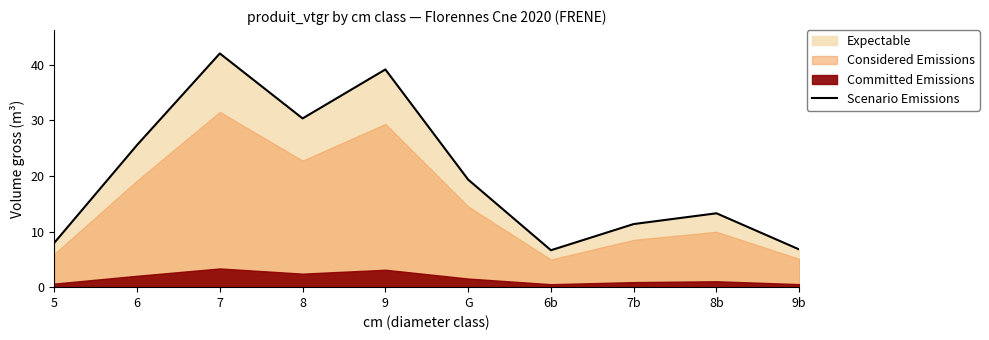

Is it true that Scenario Emissions equals 6.8 at 9b?

True